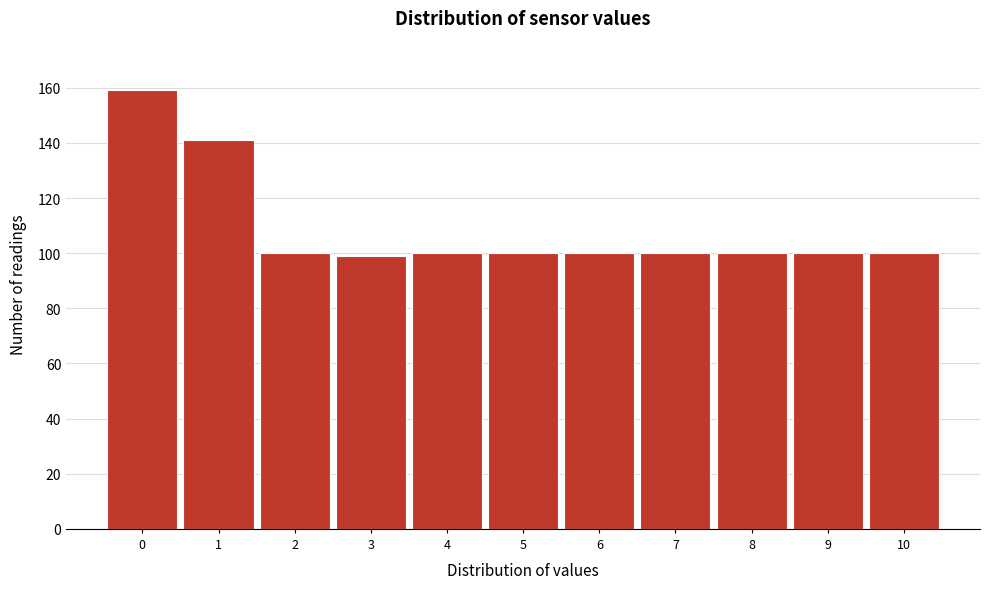

Which range on the x-axis has the tallest bar?

-0.5 to 0.5